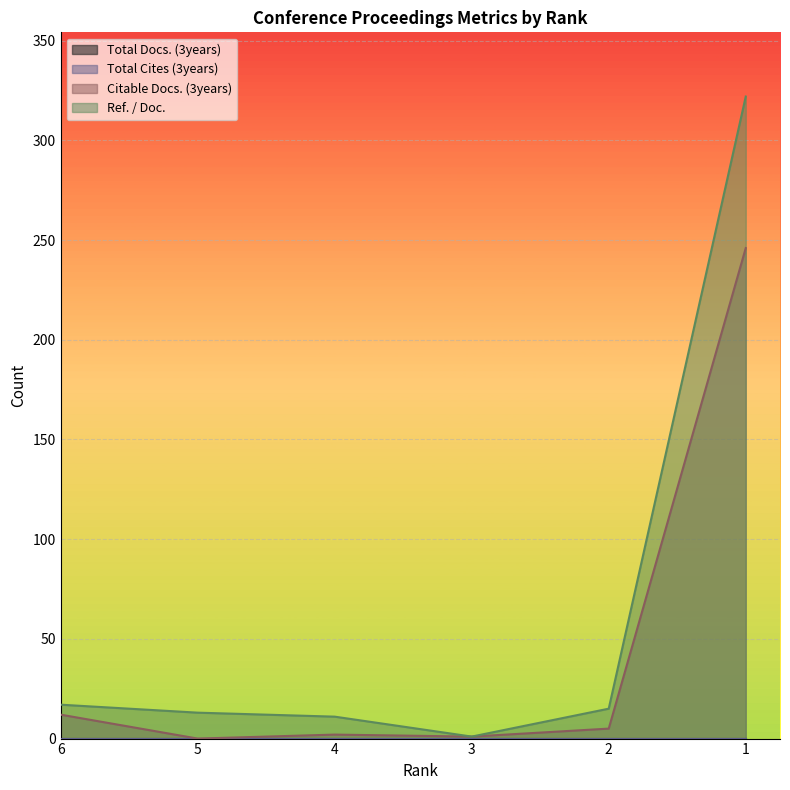

True or false: Ref. / Doc. has more than 0 points higher than both neighbors.

False